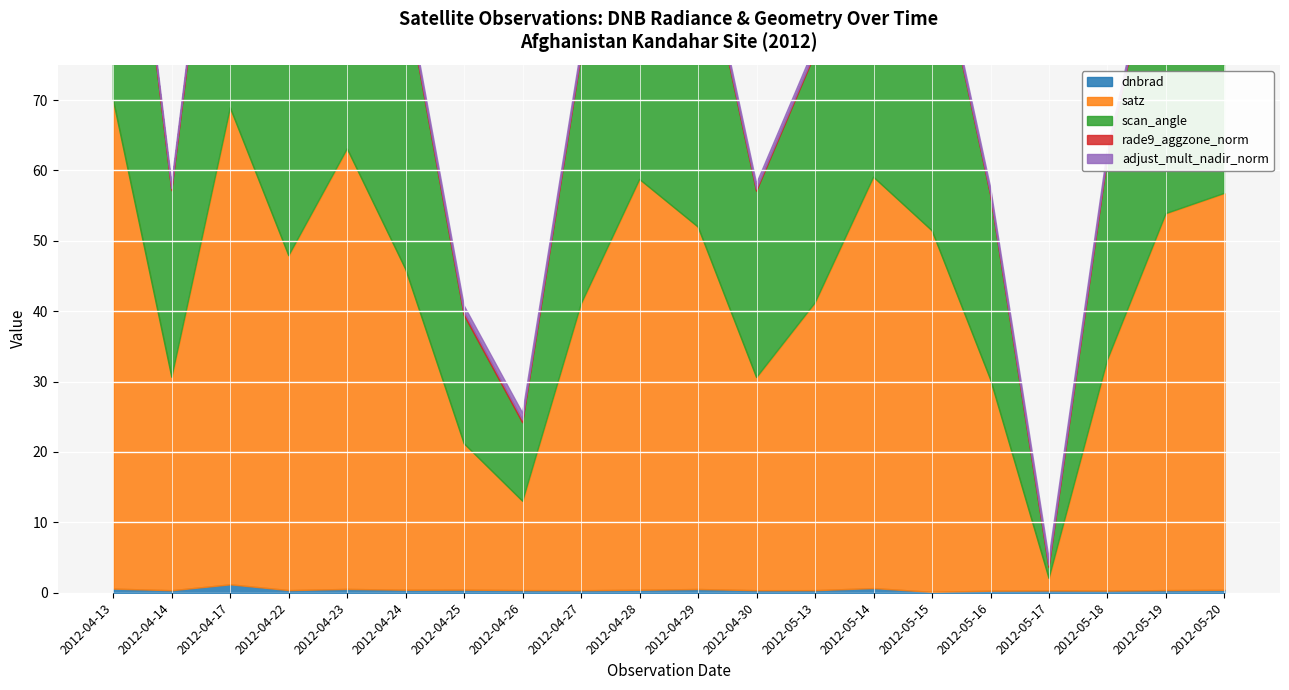

At which category does satz reach its first local valley?

2012-04-14